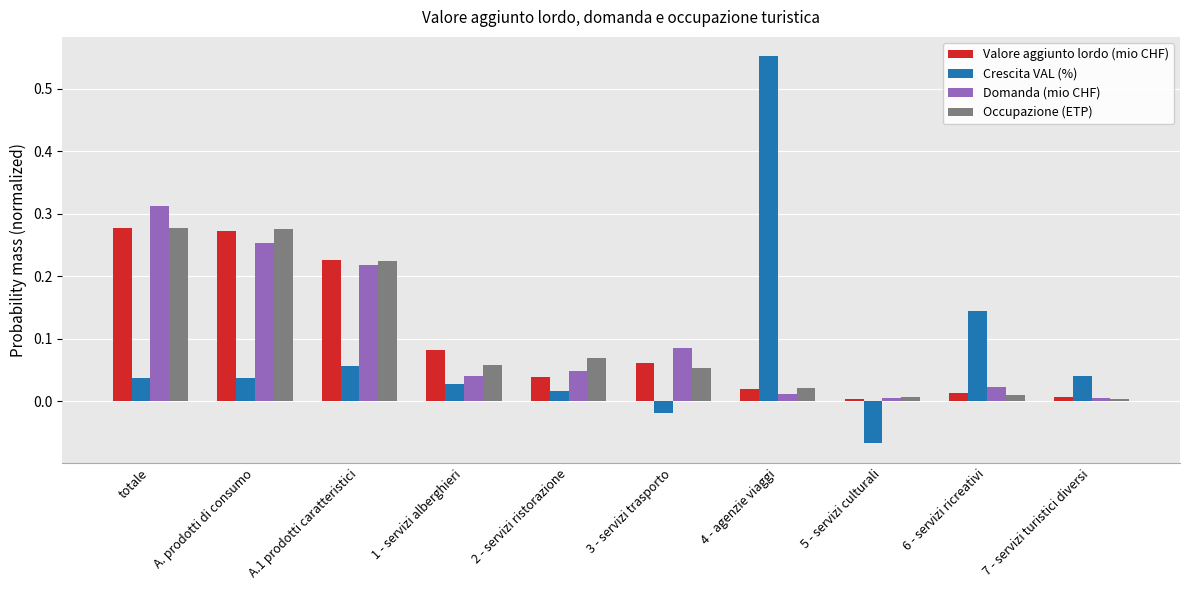

Does the chart contain stacked bars?

No